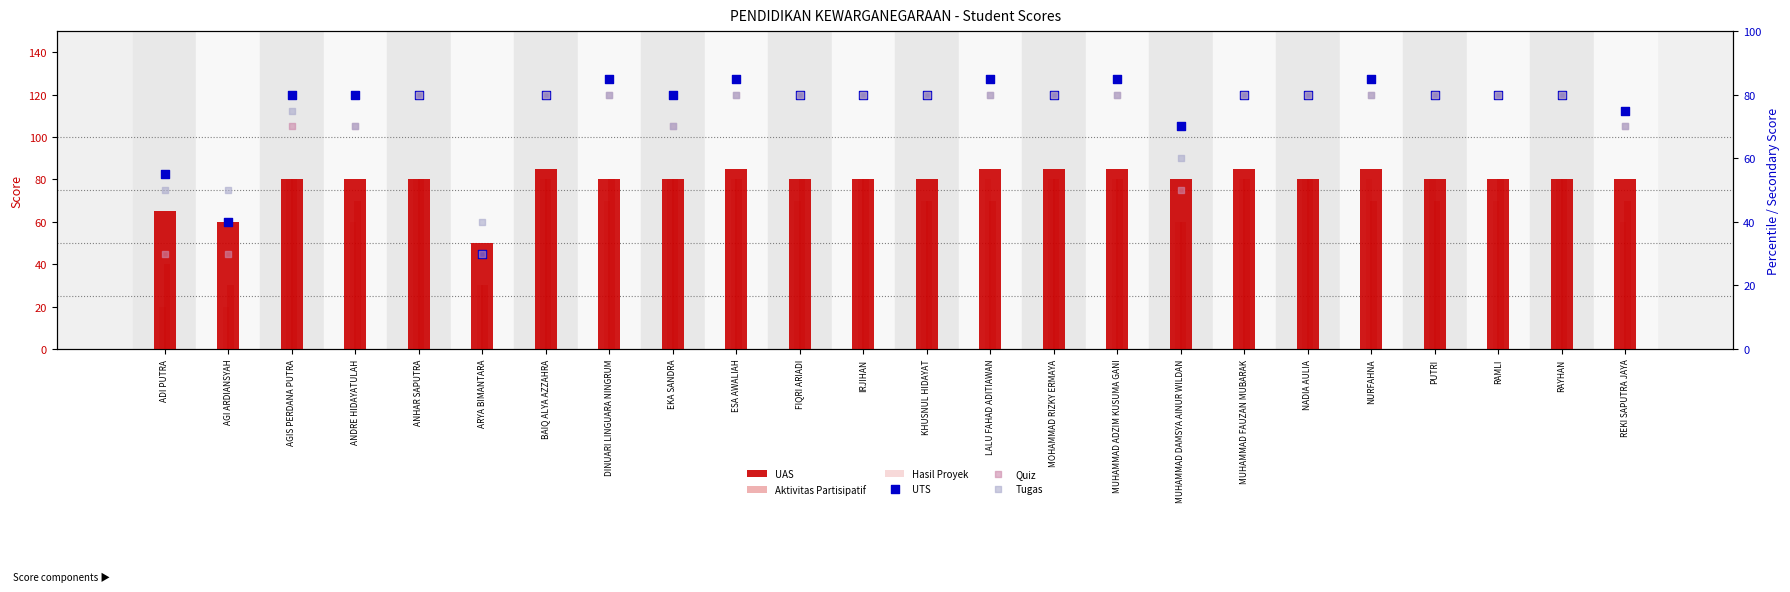

Which series reaches the maximum Y coordinate?

UAS